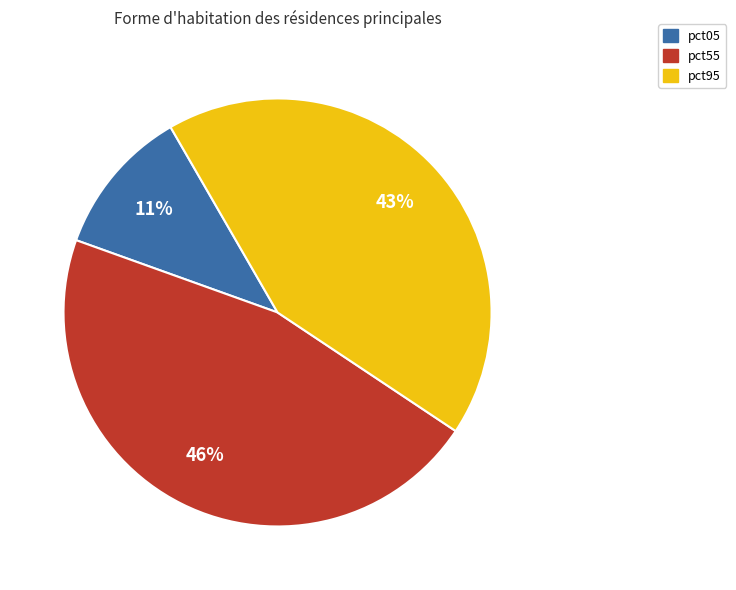

Is there a majority slice in this chart?

No